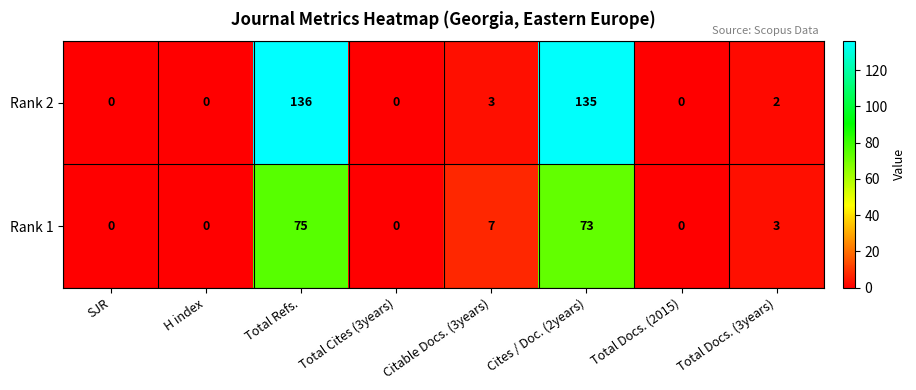

Which series has the largest total across all categories?

Rank 2